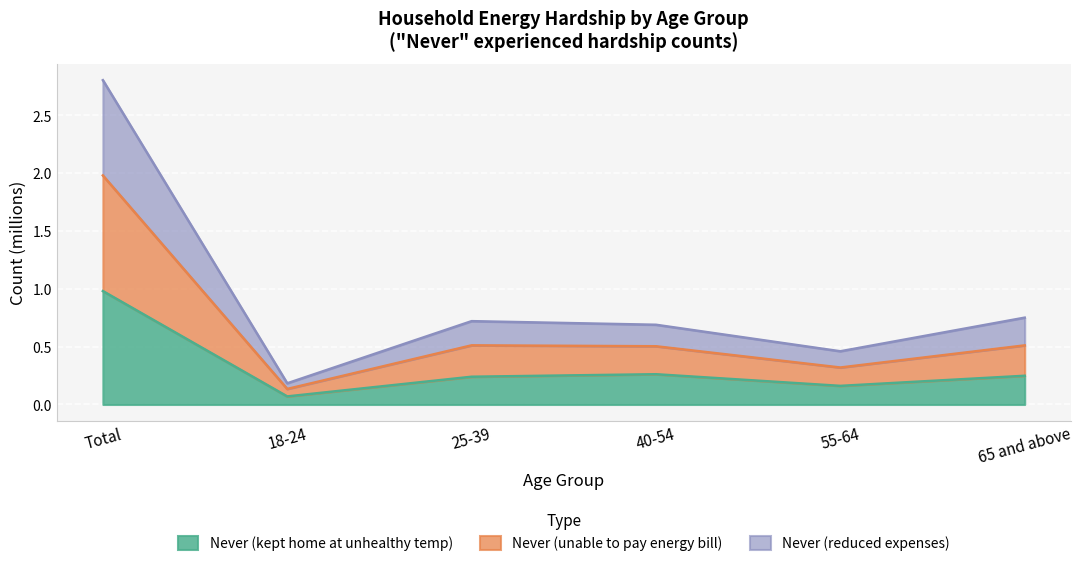

The Never (kept home at unhealthy temp) series shows 0.1 at 18-24. True or false?

True